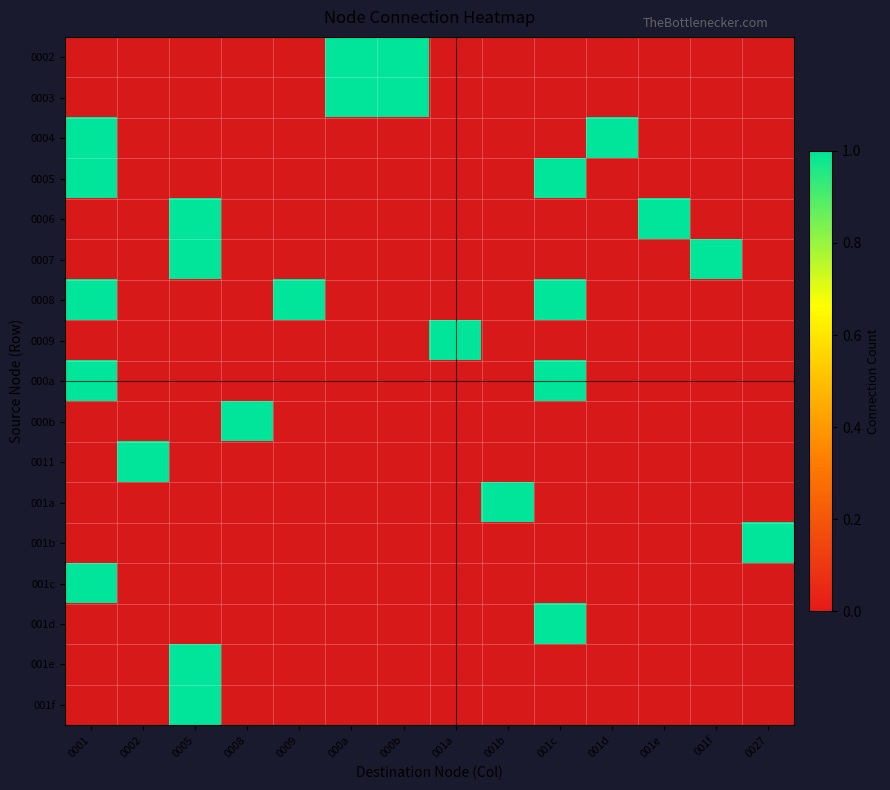

Which has a higher value, 001f or 0002?

001f